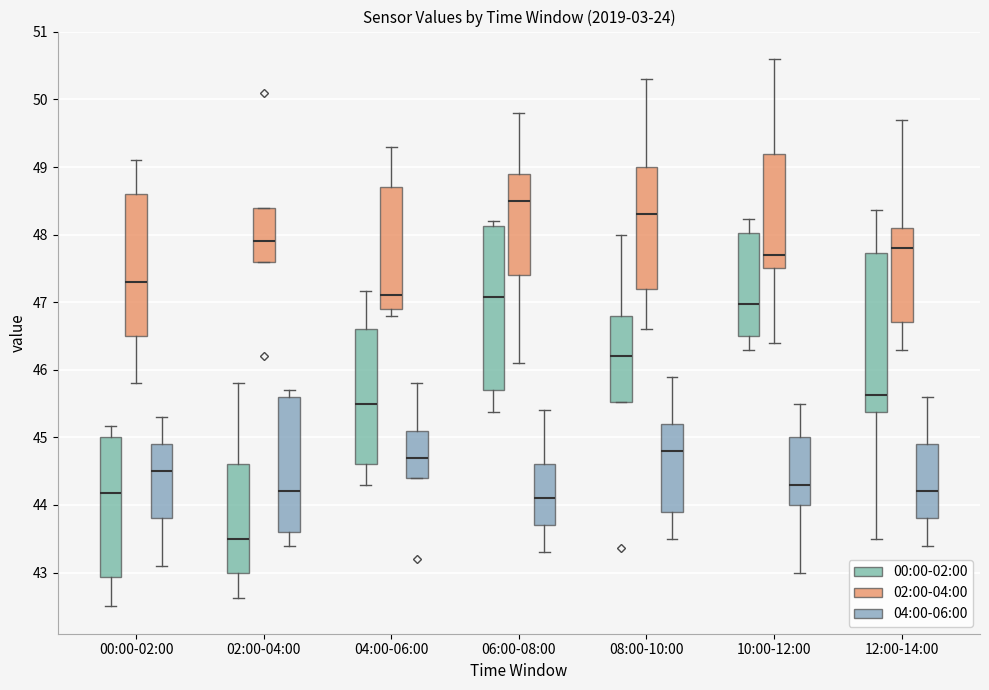

Where does the upper whisker of the box for 08:00-10:00 (00:00-02:00) end on the y-axis? The values are not printed on the chart, so give them approximately, as read against the axis.

48.0